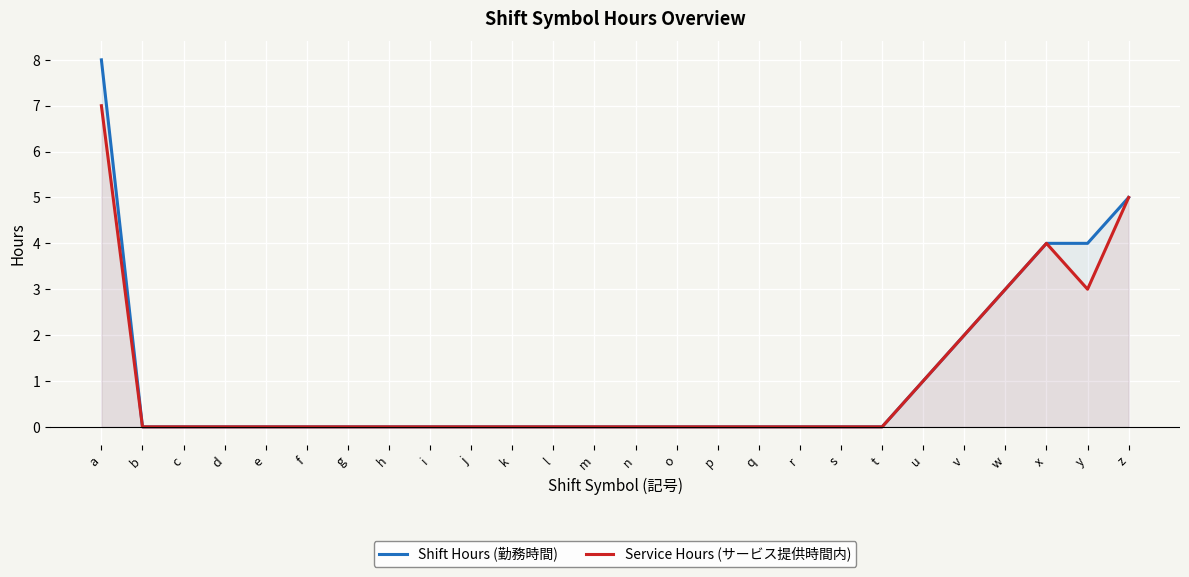

Reading right to left, extract all data points from this chart.

Shift Hours (勤務時間): z=5	y=4	x=4	w=3	v=2	u=1	t=0	s=0	r=0	q=0	p=0	o=0	n=0	m=0	l=0	k=0	j=0	i=0	h=0	g=0	f=0	e=0	d=0	c=0	b=0	a=8
Service Hours (サービス提供時間内): z=5	y=3	x=4	w=3	v=2	u=1	t=0	s=0	r=0	q=0	p=0	o=0	n=0	m=0	l=0	k=0	j=0	i=0	h=0	g=0	f=0	e=0	d=0	c=0	b=0	a=7